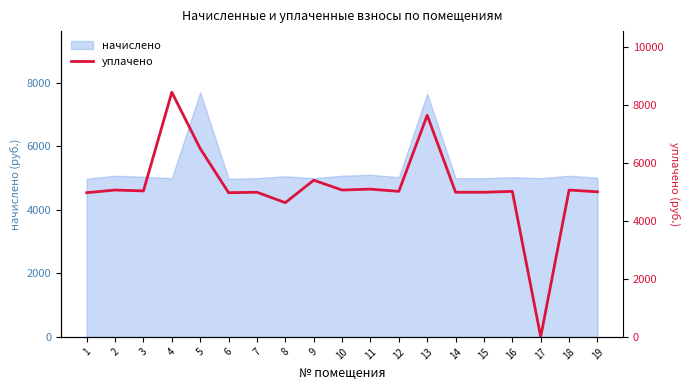

How many interior local peaks (higher than both neighbors) does the data have?

8